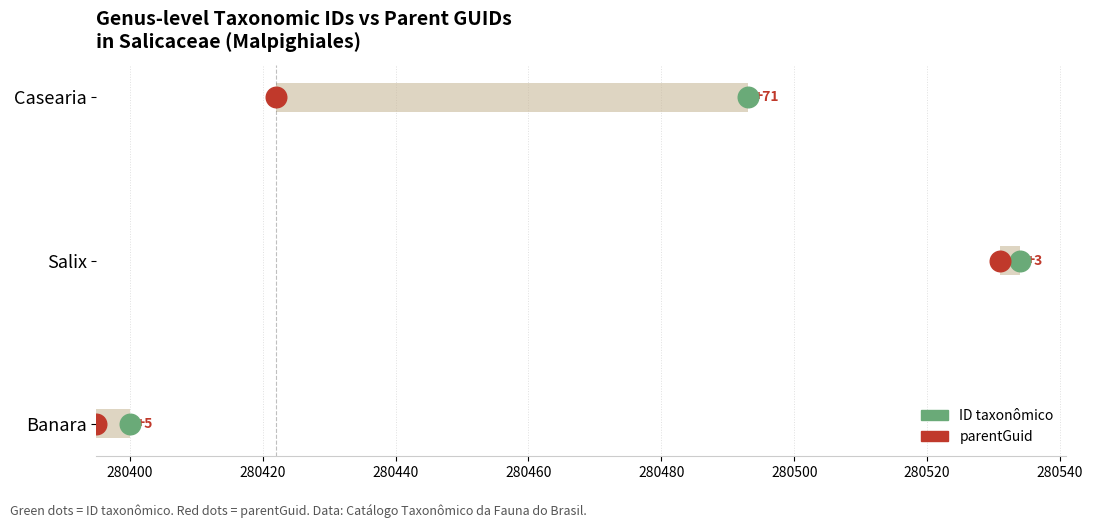

Is the value of ID taxonômico at 280400 greater than the value of parentGuid at 280400?

No